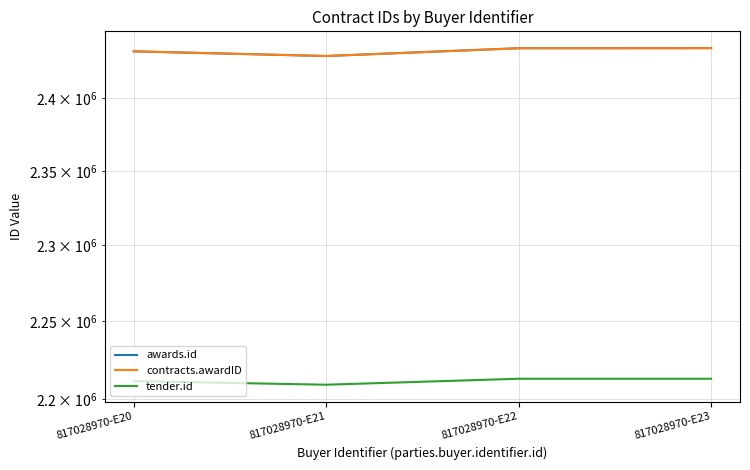

True or false: awards.id and tender.id cross at least once.

False